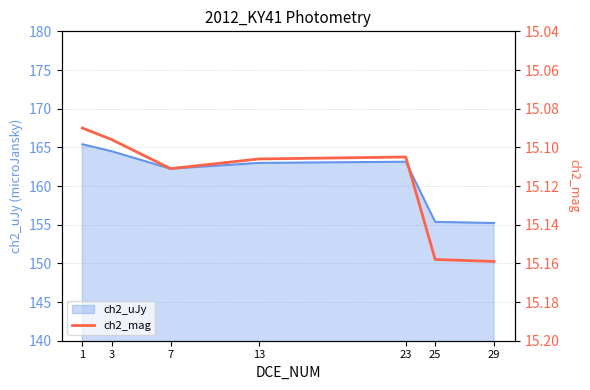

True or false: the data shows 4.7 at 3.

False